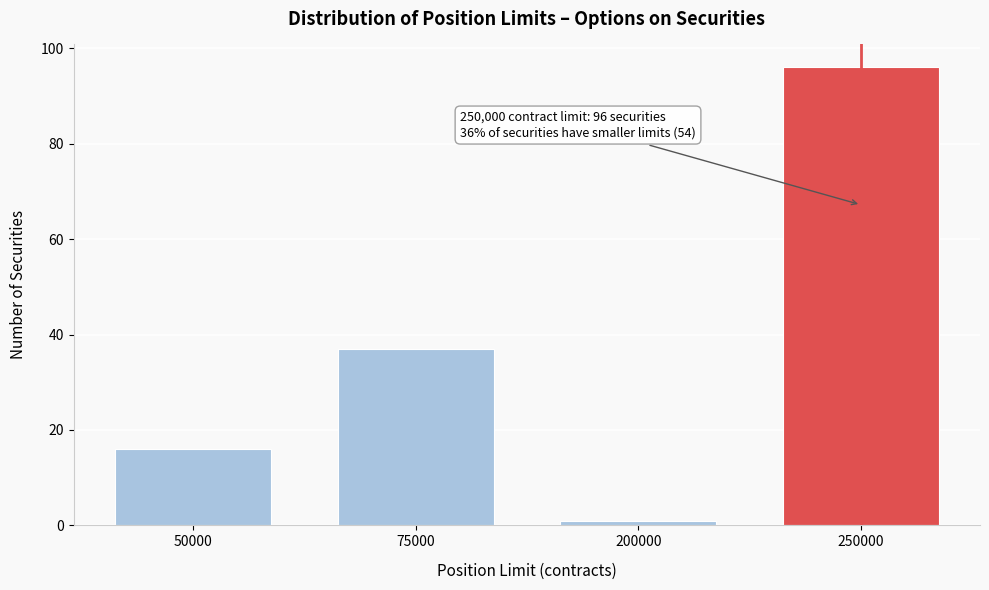

Reading left to right, transcribe all the data shown in this chart.

16	37	1	96